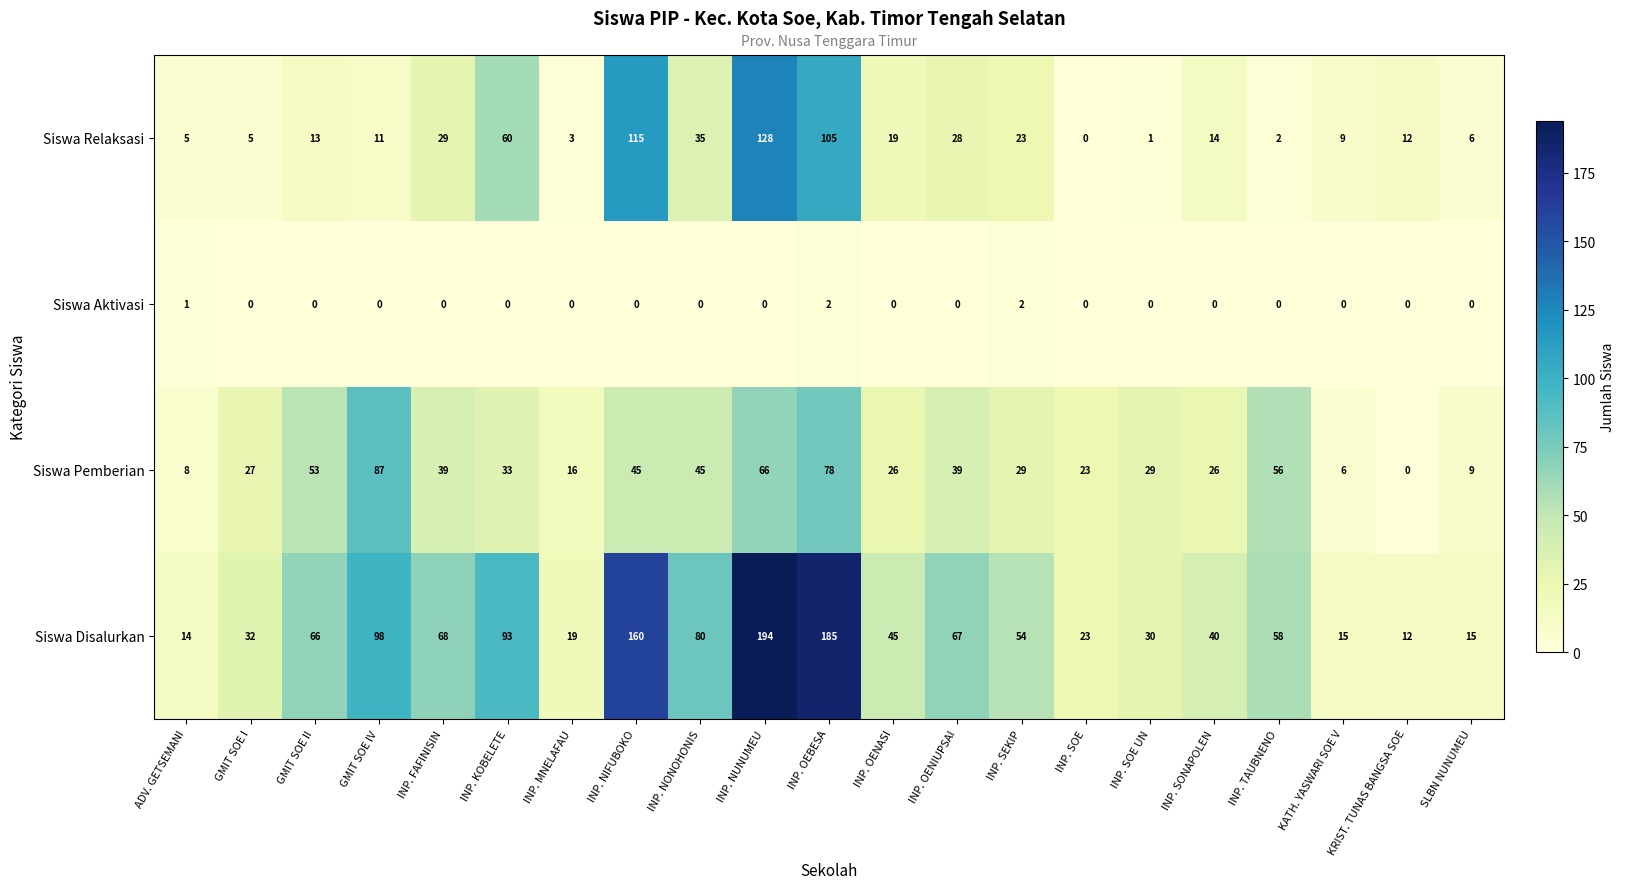

Is it true that Siswa Disalurkan equals 98 at GMIT SOE IV?

True